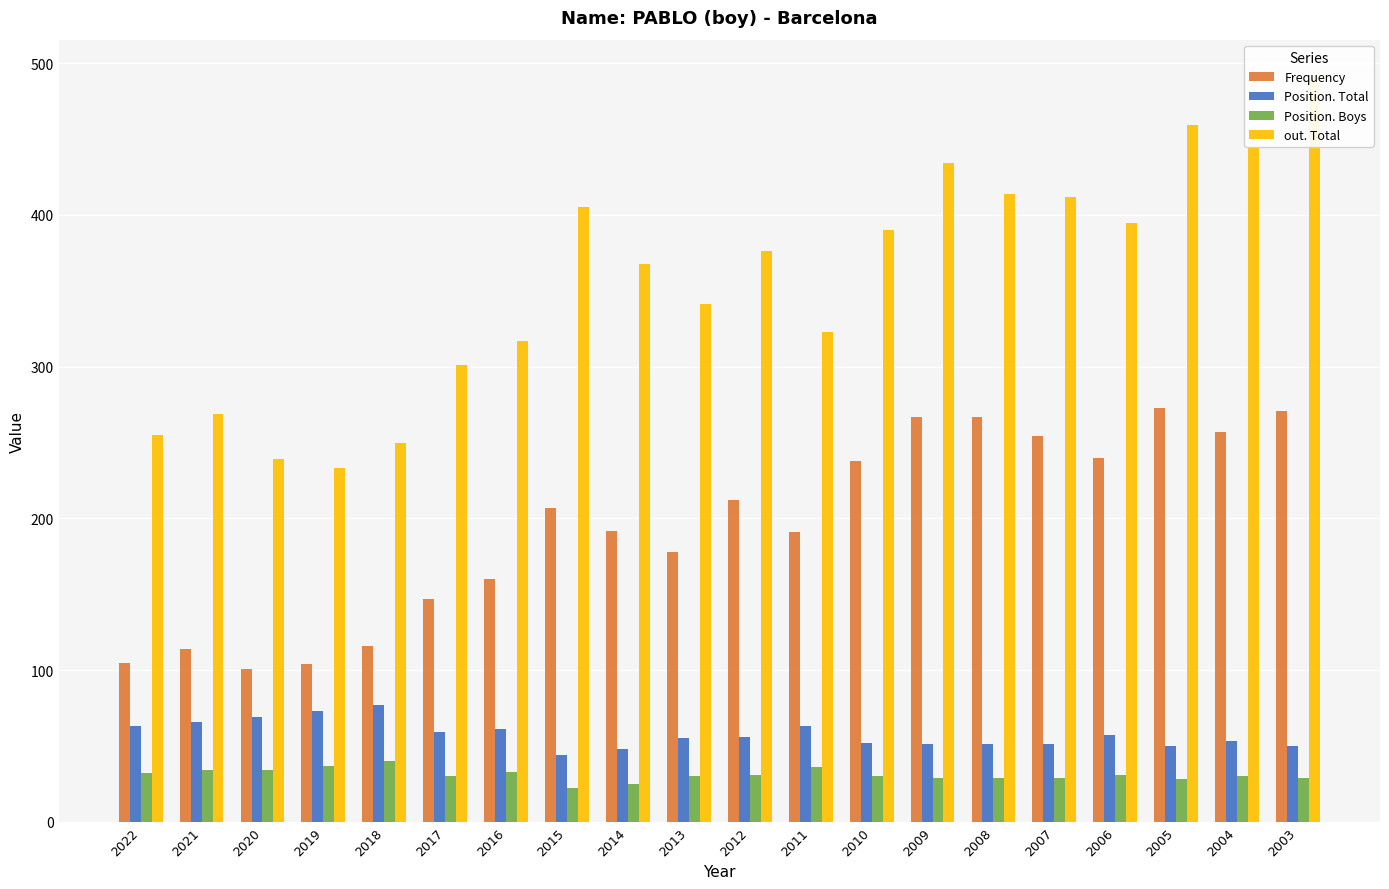

List the series in order of their peak value, lowest first.

Position. Boys, Position. Total, Frequency, out. Total